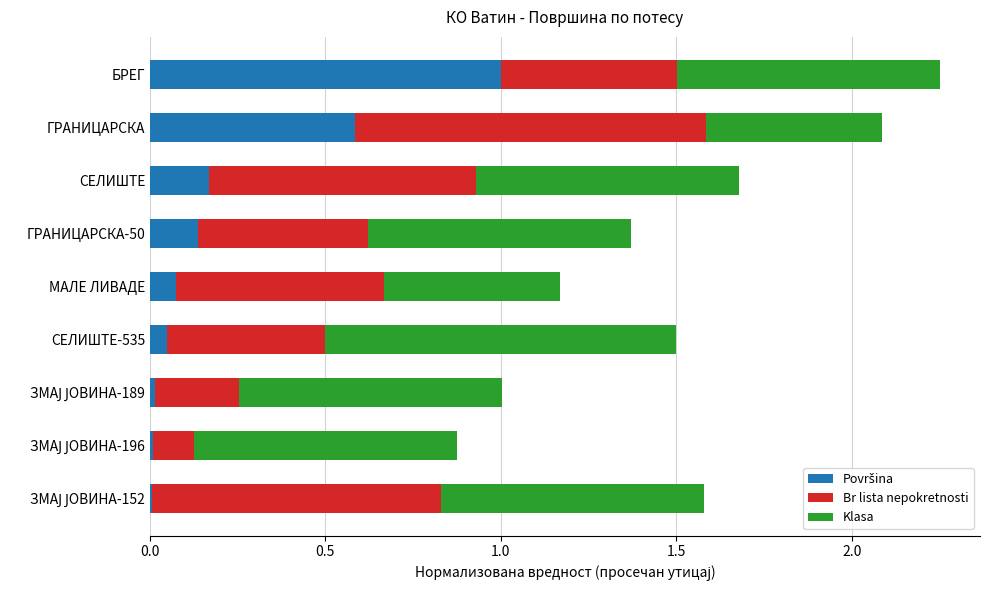

What is the total value across all series at ГРАНИЦАРСКА-50?

1.4